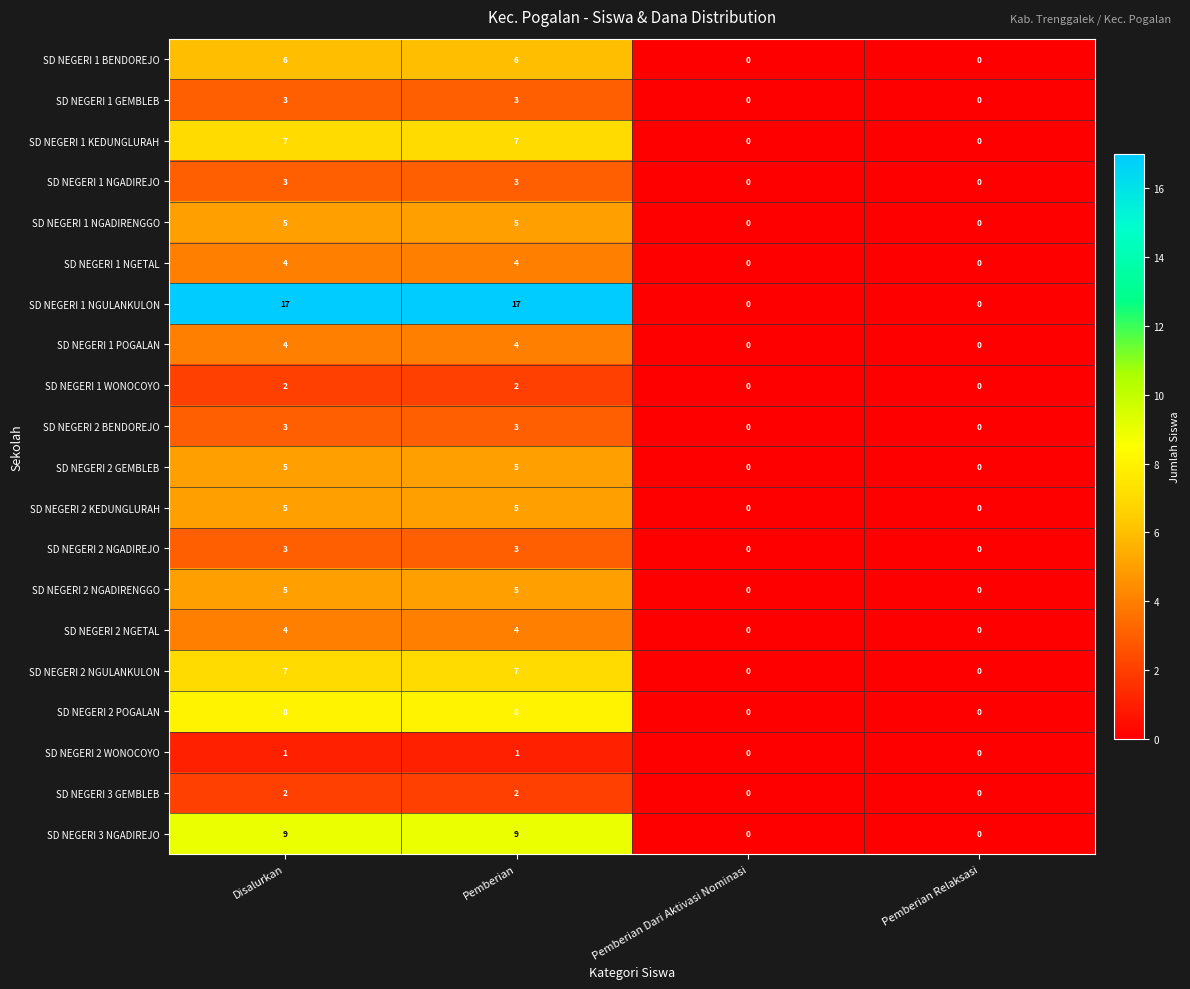

Which series has the largest total across all categories?

SD NEGERI 1 NGULANKULON